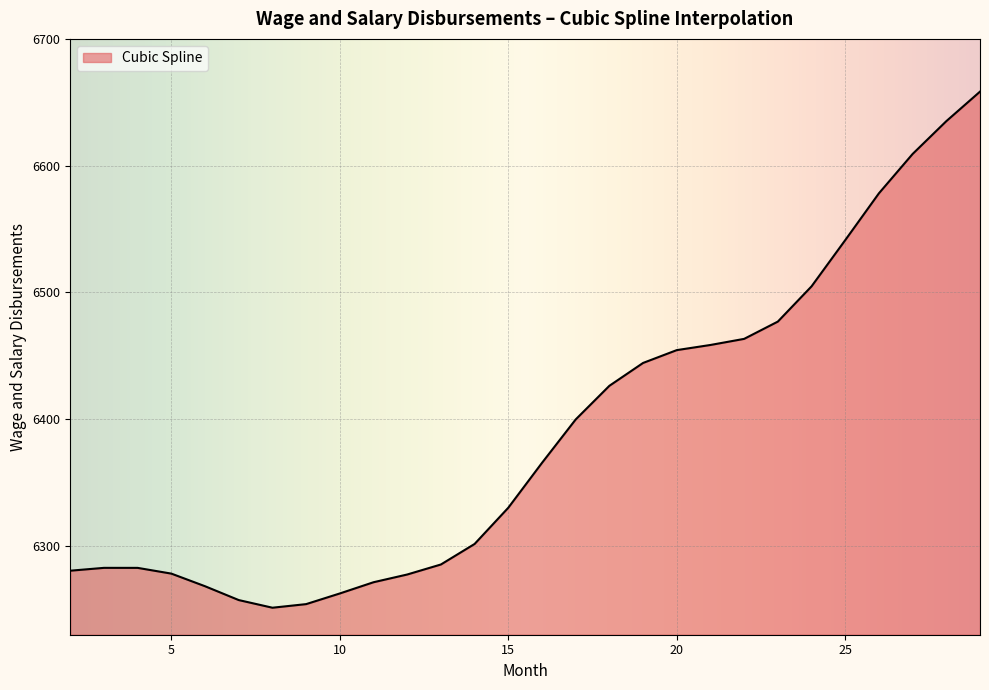

What is the difference between the maximum and minimum values?

407.1